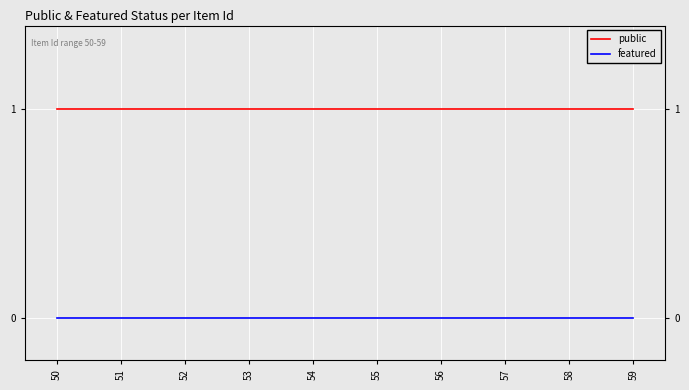

Which series has the largest total across all categories?

public